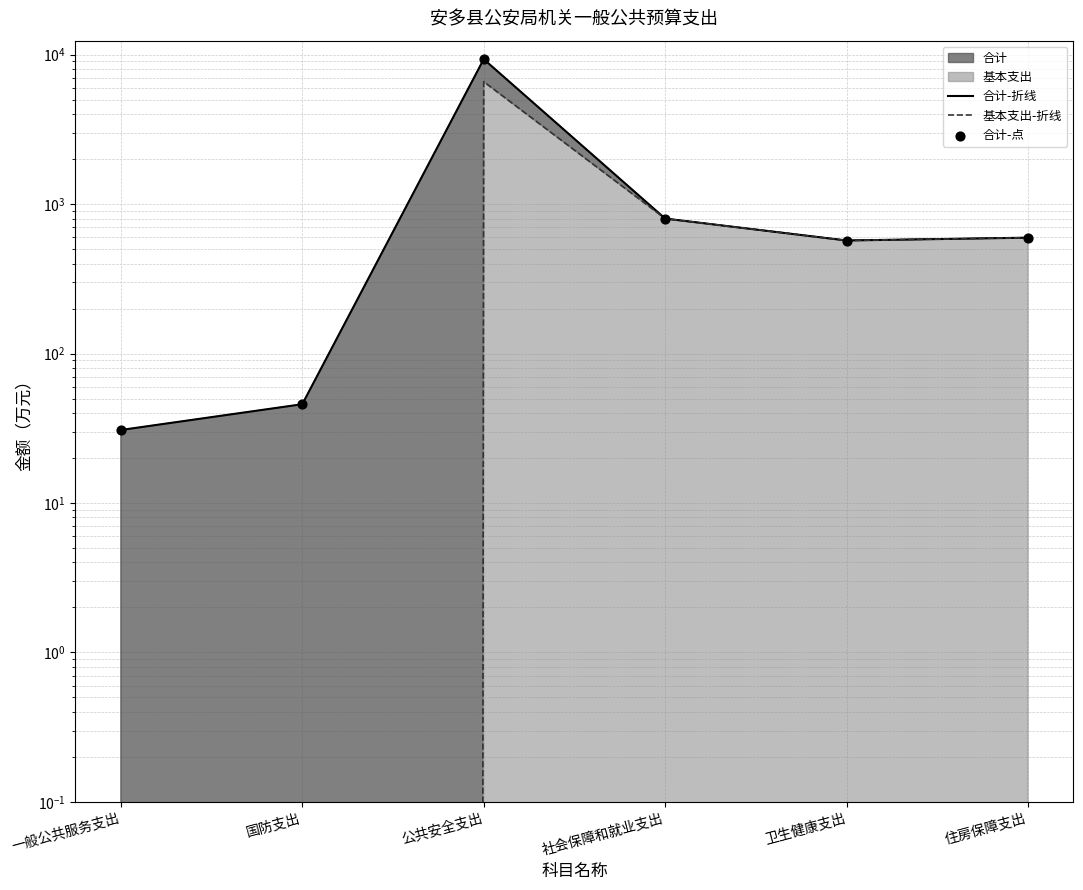

Is the value of 基本支出-折线 at 社会保障和就业支出 greater than the value of 合计-点 at 国防支出?

Yes